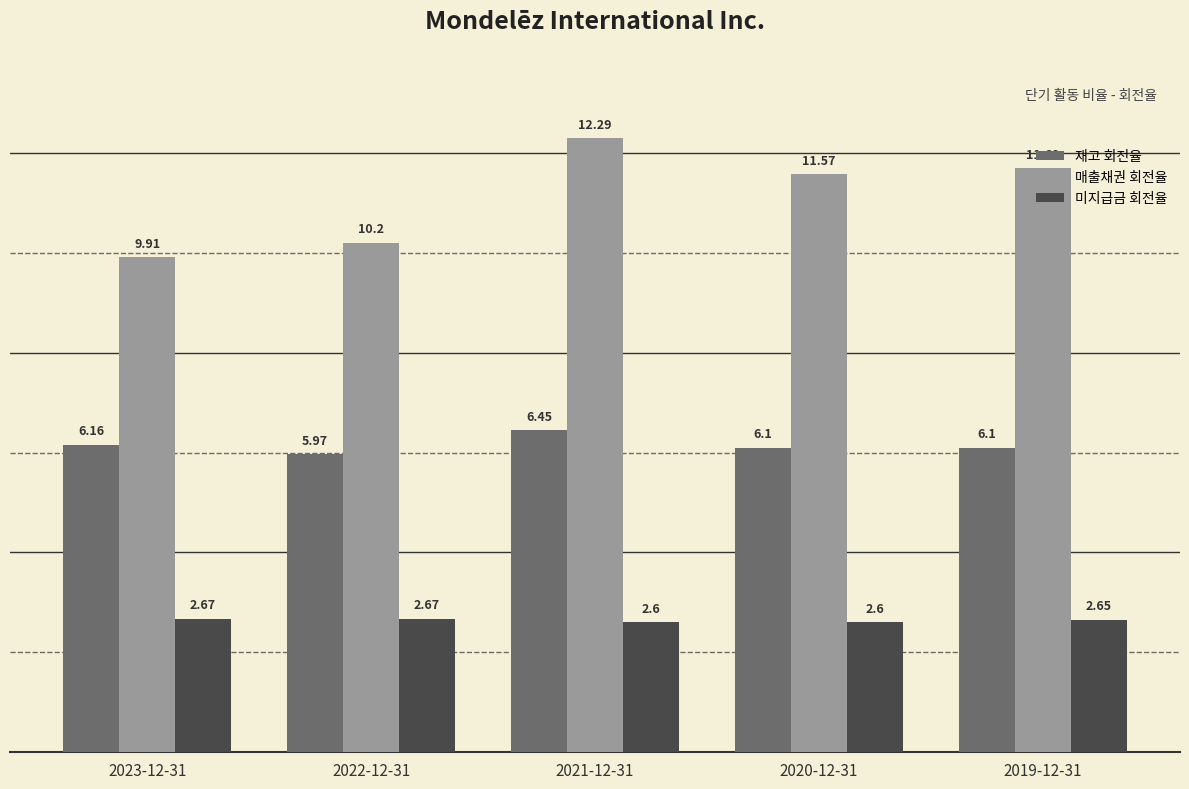

List the series in order of their overall mean, highest first.

매출채권 회전율, 재고 회전율, 미지급금 회전율